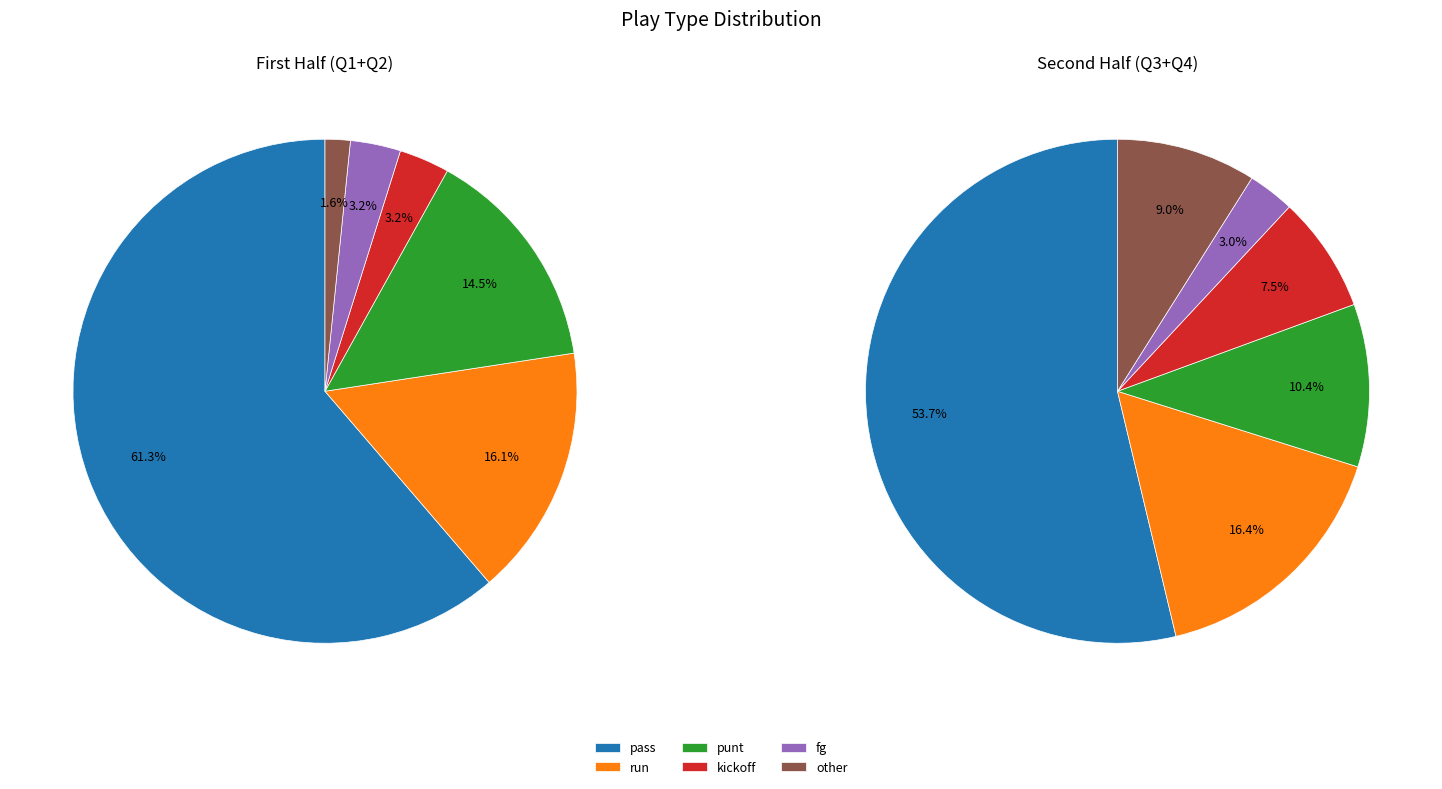

Which slice is the largest?

pass